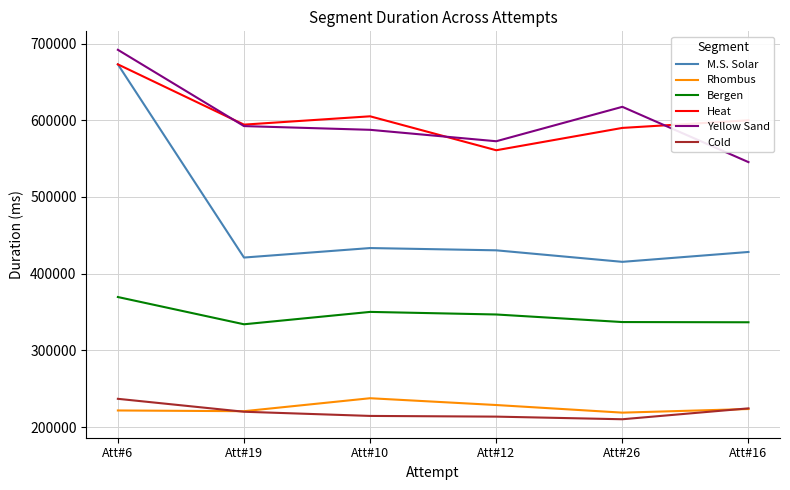

Is it true that Bergen equals 211950 at Att#10?

False